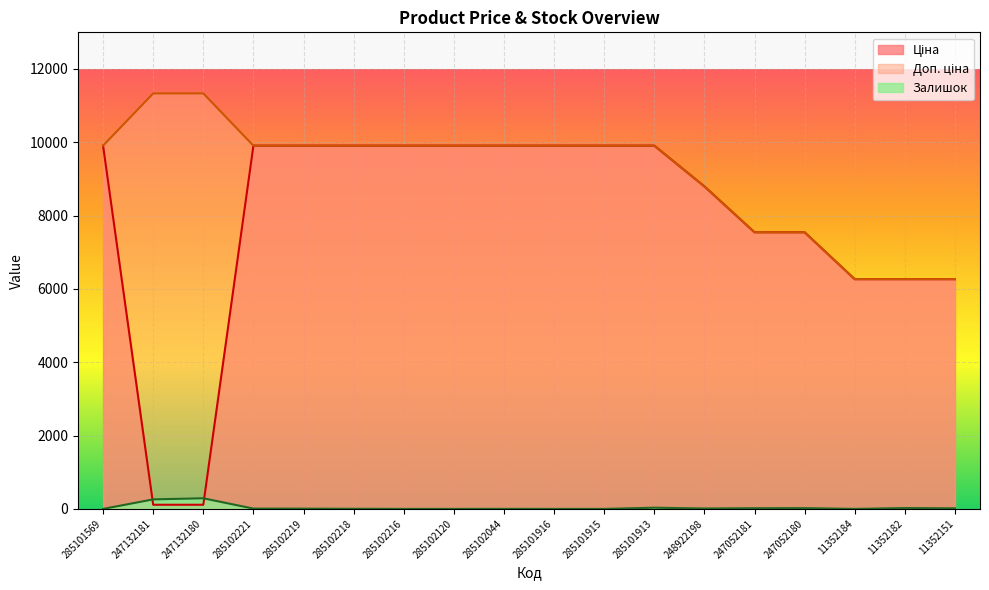

Is it true that Ціна equals 1606.8 at 247052181?

False